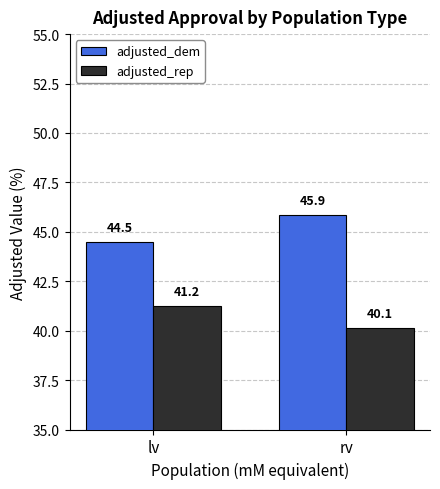

Rank the series at lv from lowest to highest value.

adjusted_rep, adjusted_dem